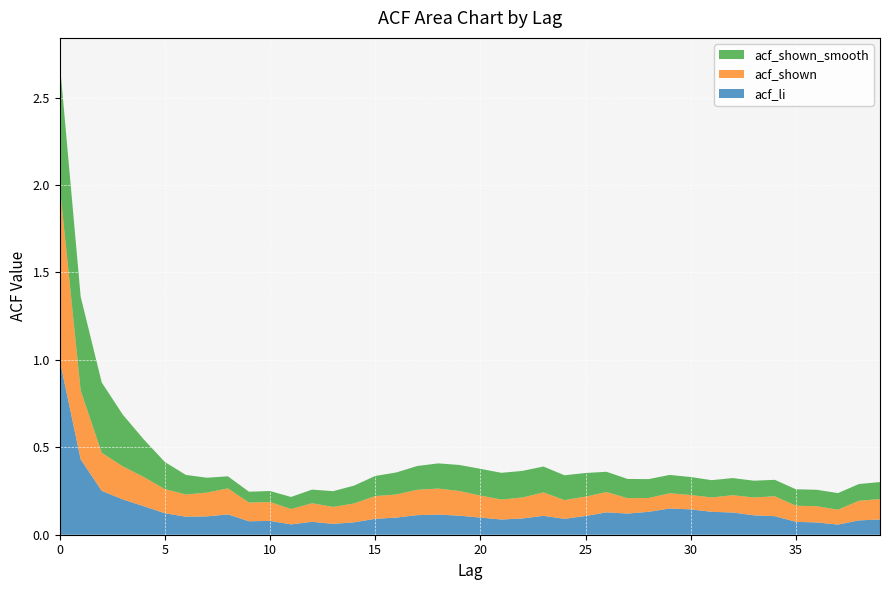

Reading left to right, extract all data points from this chart.

acf_li: 0=1.0	1=0.4	2=0.3	3=0.2	4=0.2	5=0.1	6=0.1	7=0.1	8=0.1	9=0.1	10=0.1	11=0.1	12=0.1	13=0.1	14=0.1	15=0.1	16=0.1	17=0.1	18=0.1	19=0.1	20=0.1	21=0.1	22=0.1	23=0.1	24=0.1	25=0.1	26=0.1	27=0.1	28=0.1	29=0.1	30=0.1	31=0.1	32=0.1	33=0.1	34=0.1	35=0.1	36=0.1	37=0.1	38=0.1	39=0.1
acf_shown: 0=1.0	1=0.4	2=0.2	3=0.2	4=0.2	5=0.1	6=0.1	7=0.1	8=0.1	9=0.1	10=0.1	11=0.1	12=0.1	13=0.1	14=0.1	15=0.1	16=0.1	17=0.1	18=0.1	19=0.1	20=0.1	21=0.1	22=0.1	23=0.1	24=0.1	25=0.1	26=0.1	27=0.1	28=0.1	29=0.1	30=0.1	31=0.1	32=0.1	33=0.1	34=0.1	35=0.1	36=0.1	37=0.1	38=0.1	39=0.1
acf_shown_smooth: 0=0.7	1=0.5	2=0.4	3=0.3	4=0.2	5=0.2	6=0.1	7=0.1	8=0.1	9=0.1	10=0.1	11=0.1	12=0.1	13=0.1	14=0.1	15=0.1	16=0.1	17=0.1	18=0.1	19=0.1	20=0.2	21=0.2	22=0.2	23=0.1	24=0.1	25=0.1	26=0.1	27=0.1	28=0.1	29=0.1	30=0.1	31=0.1	32=0.1	33=0.1	34=0.1	35=0.1	36=0.1	37=0.1	38=0.1	39=0.1